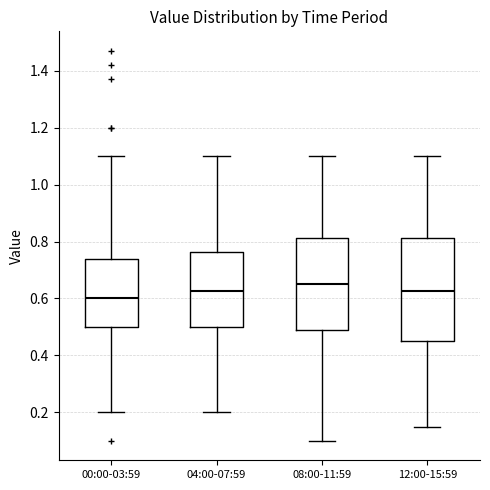

Comparing the boxes themselves (not the whiskers), which one is the tallest?

12:00-15:59